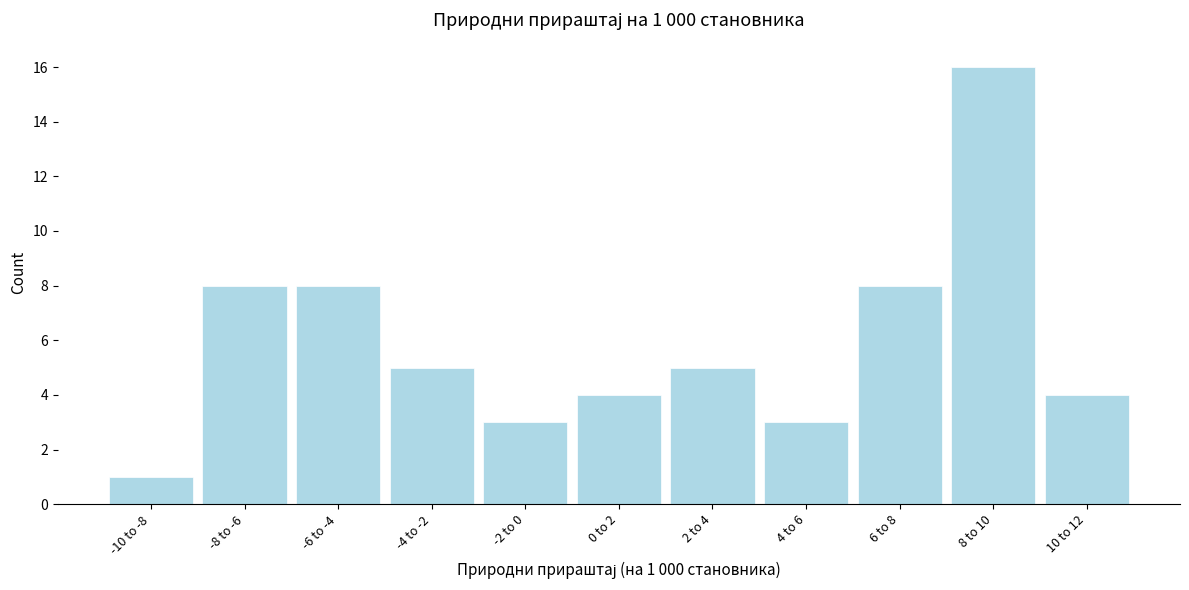

Reading left to right, what are all the values shown in this chart?

1	8	8	5	3	4	5	3	8	16	4